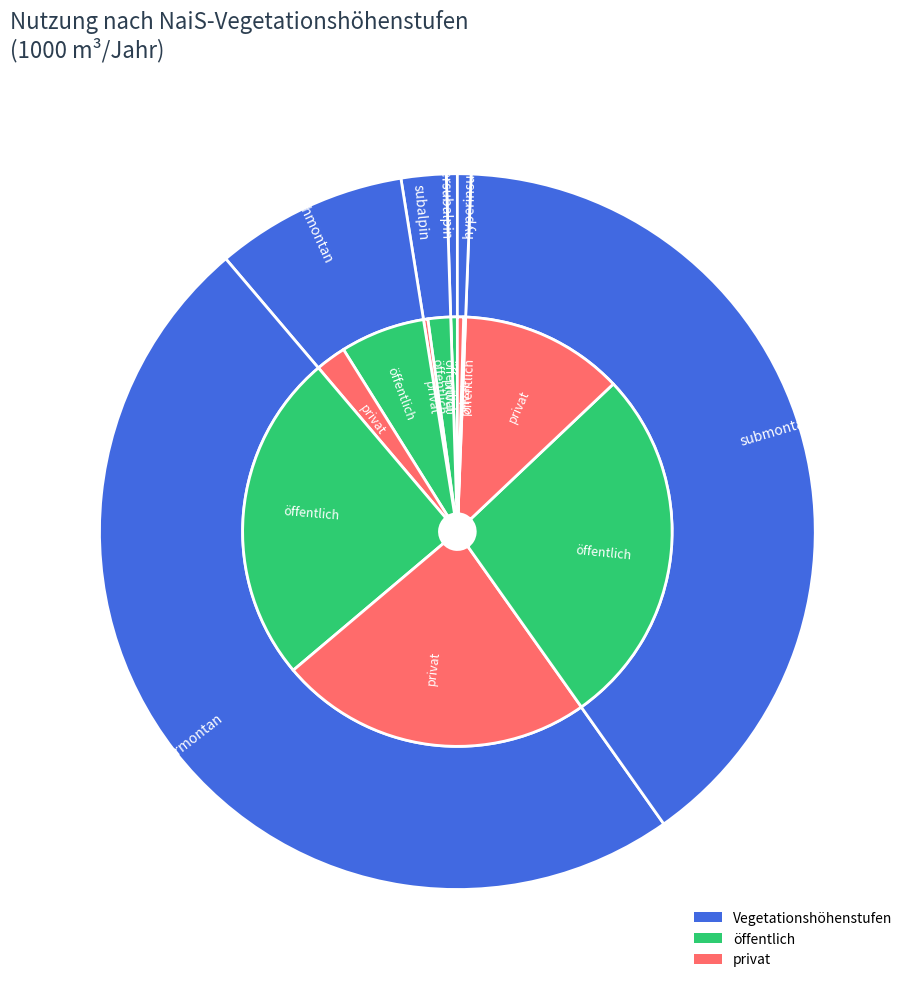

To the nearest percent, what percentage of the pie is submontan?

40%